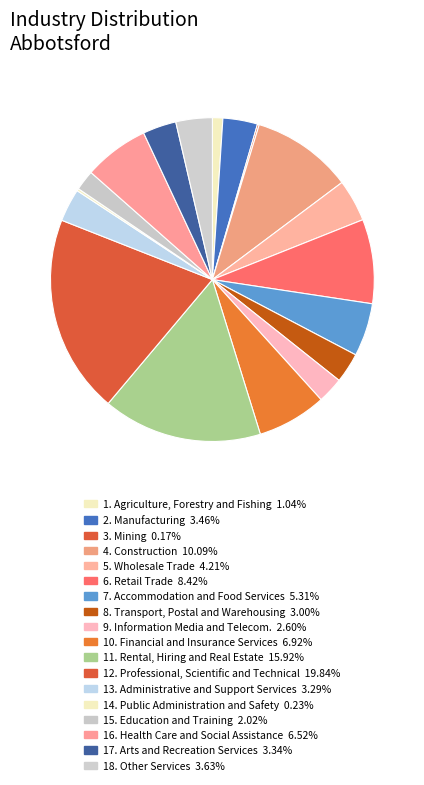

Which category has the biggest portion of the pie?

Professional, Scientific and Technical